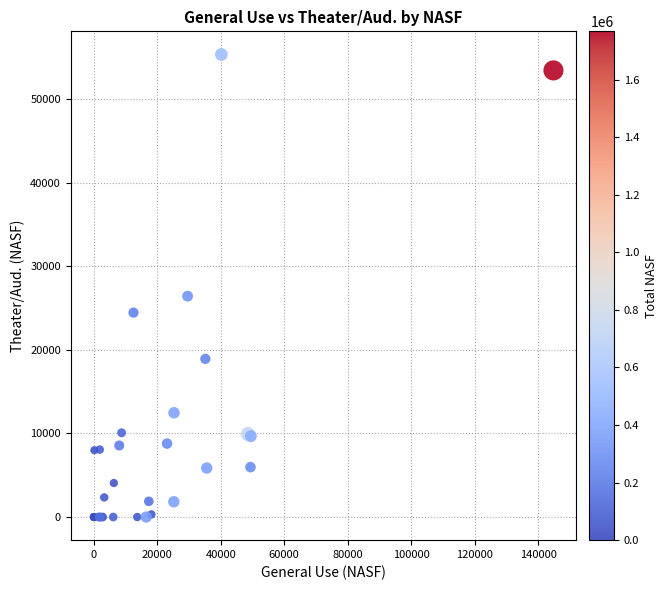

What Y value in the scatter plot is closest to 27666?

26421